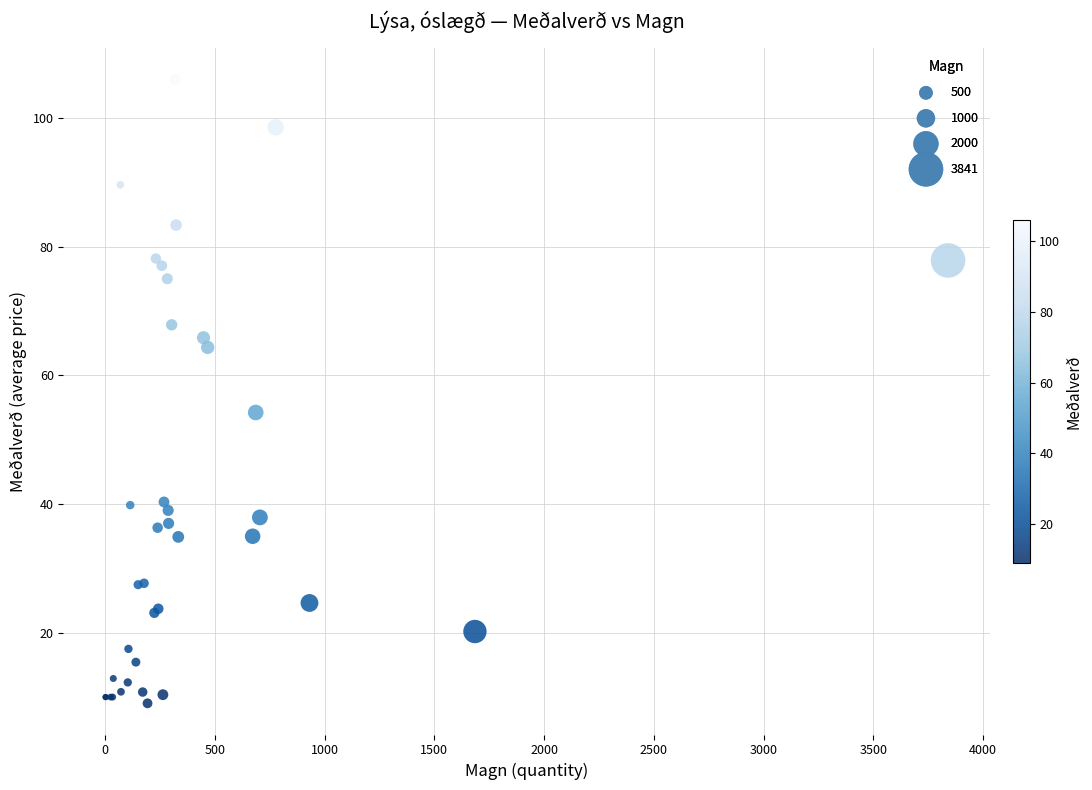

What Y value in the scatter plot is closest to 57?

54.2